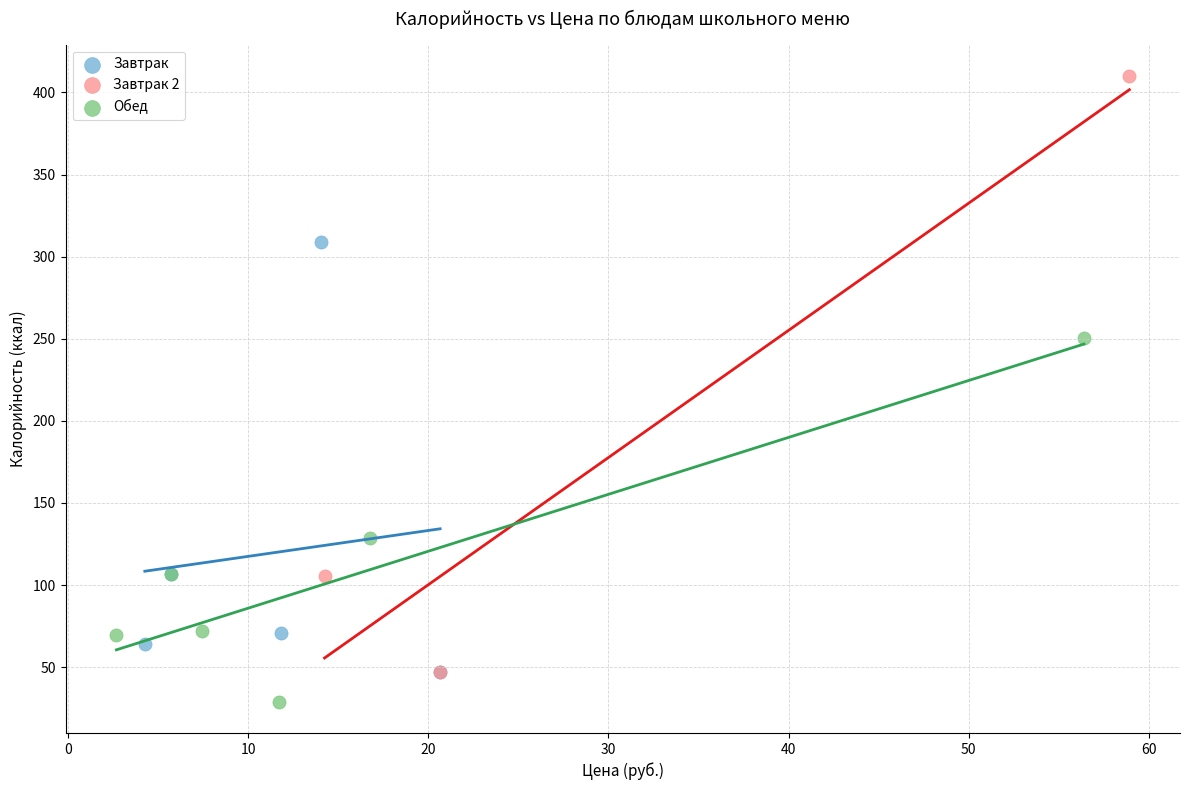

Which series has the widest spread of Y values?

Завтрак 2